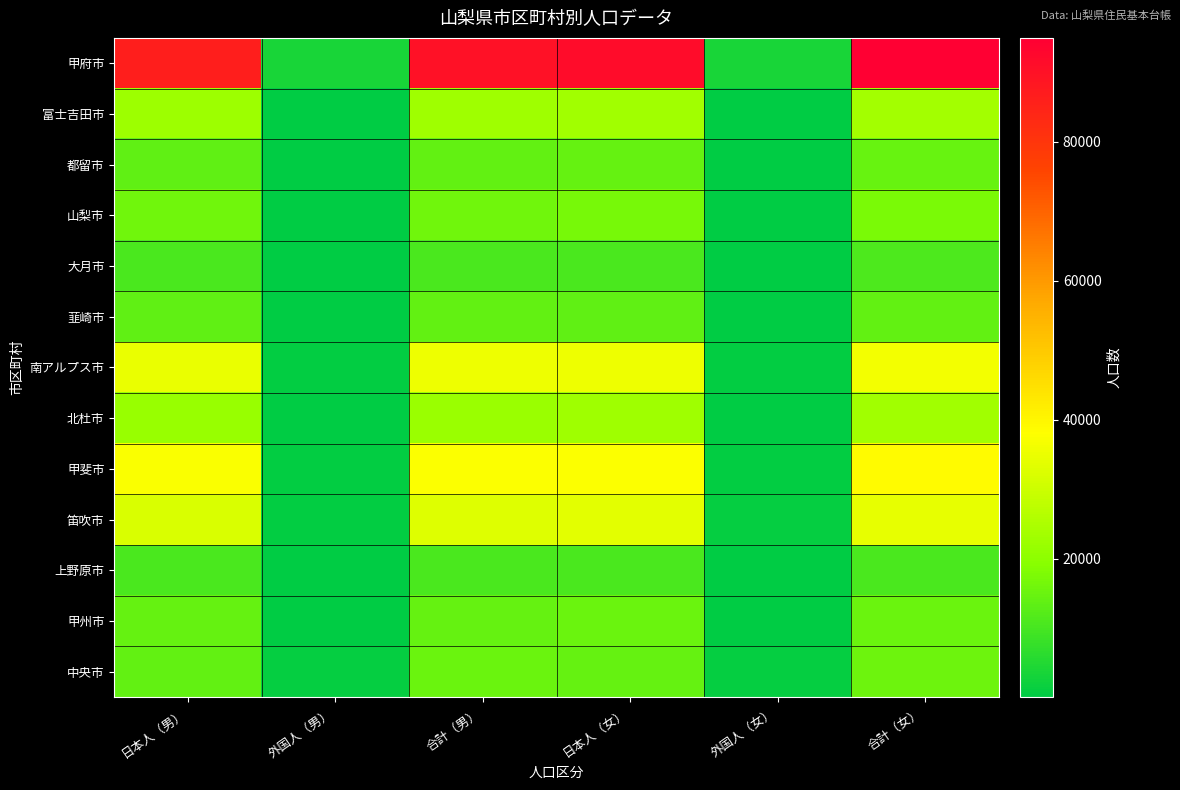

Reading left to right, list all the values displayed in this chart.

甲府市: 日本人（男）=86402	外国人（男）=3487	合計（男）=89889	日本人（女）=91448	外国人（女）=3490	合計（女）=94938
富士吉田市: 日本人（男）=22605	外国人（男）=380	合計（男）=22985	日本人（女）=23365	外国人（女）=420	合計（女）=23785
都留市: 日本人（男）=13701	外国人（男）=347	合計（男）=14048	日本人（女）=14420	外国人（女）=334	合計（女）=14754
山梨市: 日本人（男）=15792	外国人（男）=129	合計（男）=15921	日本人（女）=17010	外国人（女）=183	合計（女）=17193
大月市: 日本人（男）=10550	外国人（男）=198	合計（男）=10748	日本人（女）=10864	外国人（女）=135	合計（女）=10999
韮崎市: 日本人（男）=13749	外国人（男）=344	合計（男）=14093	日本人（女）=13715	外国人（女）=287	合計（女）=14002
南アルプス市: 日本人（男）=34863	外国人（男）=715	合計（男）=35578	日本人（女）=35379	外国人（女）=707	合計（女）=36086
北杜市: 日本人（男）=21959	外国人（男）=350	合計（男）=22309	日本人（女）=22790	外国人（女）=437	合計（女）=23227
甲斐市: 日本人（男）=37247	外国人（男）=610	合計（男）=37857	日本人（女）=37878	外国人（女）=791	合計（女）=38669
笛吹市: 日本人（男）=32153	外国人（男）=648	合計（男）=32801	日本人（女）=33589	外国人（女）=895	合計（女）=34484
上野原市: 日本人（男）=10579	外国人（男）=279	合計（男）=10858	日本人（女）=10583	外国人（女）=202	合計（女）=10785
甲州市: 日本人（男）=14216	外国人（男）=125	合計（男）=14341	日本人（女）=15097	外国人（女）=169	合計（女）=15266
中央市: 日本人（男）=14160	外国人（男）=1030	合計（男）=15190	日本人（女）=14338	外国人（女）=1131	合計（女）=15469